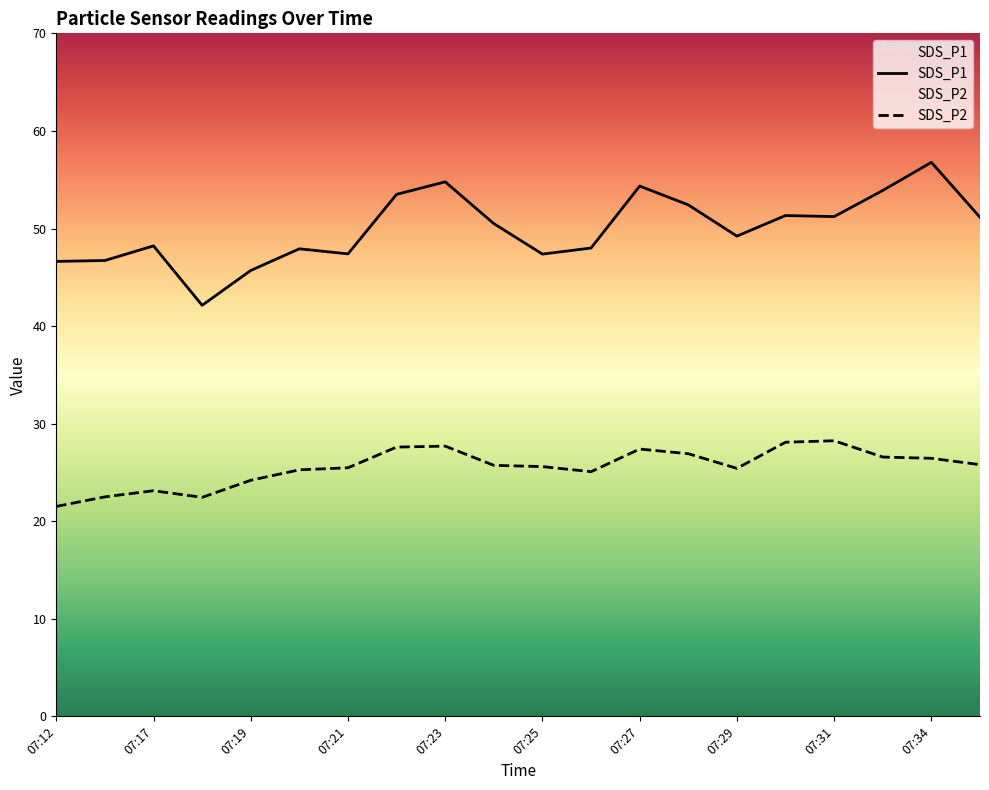

Rank the series by their maximum value, from lowest to highest.

SDS_P2, SDS_P1